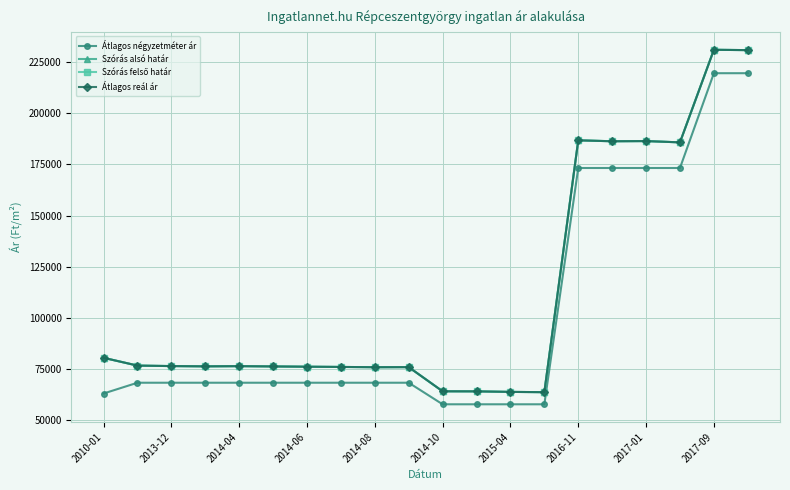

How many lines are shown in the chart?

4